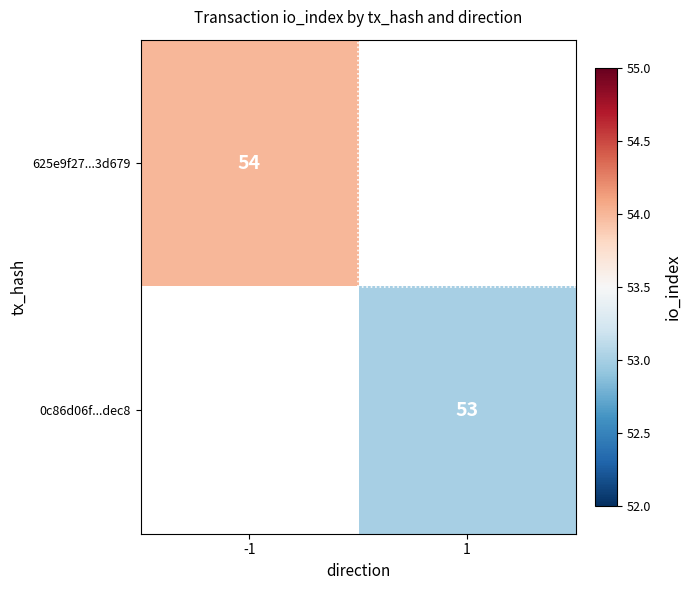

Is it true that 0c86d06f...dec8 equals 22 at 1?

False